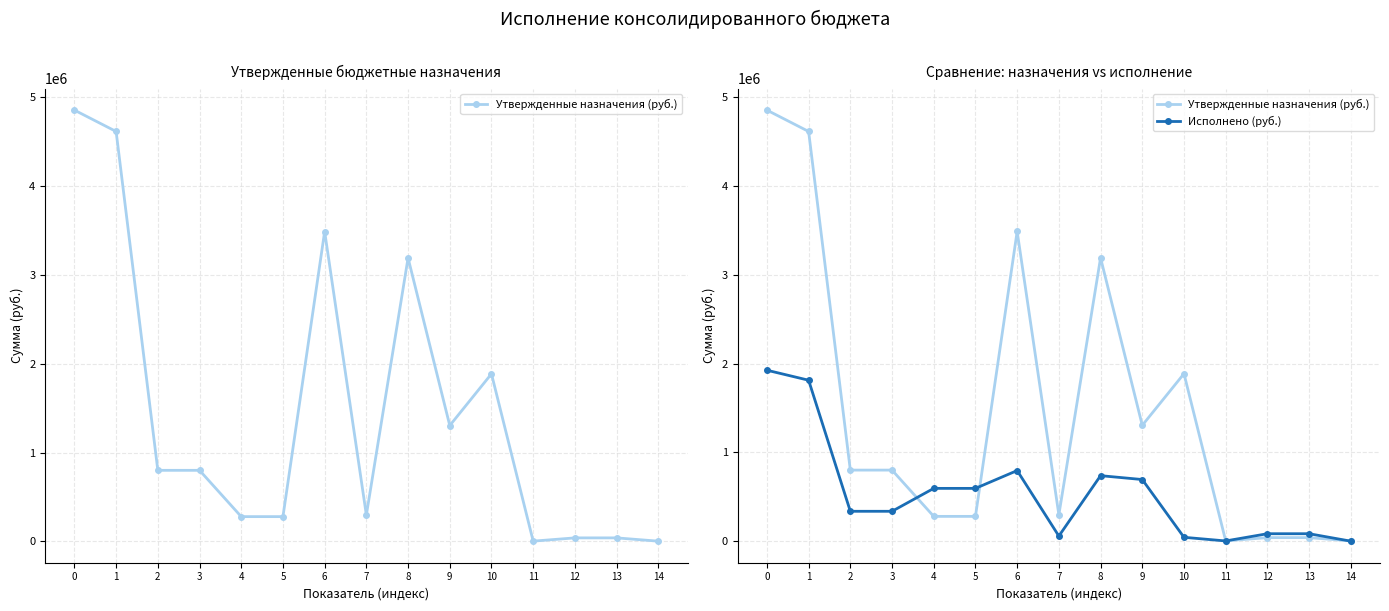

Is the value of Утвержденные назначения (руб.) at 1 greater than the value of Исполнено (руб.) at 8?

Yes